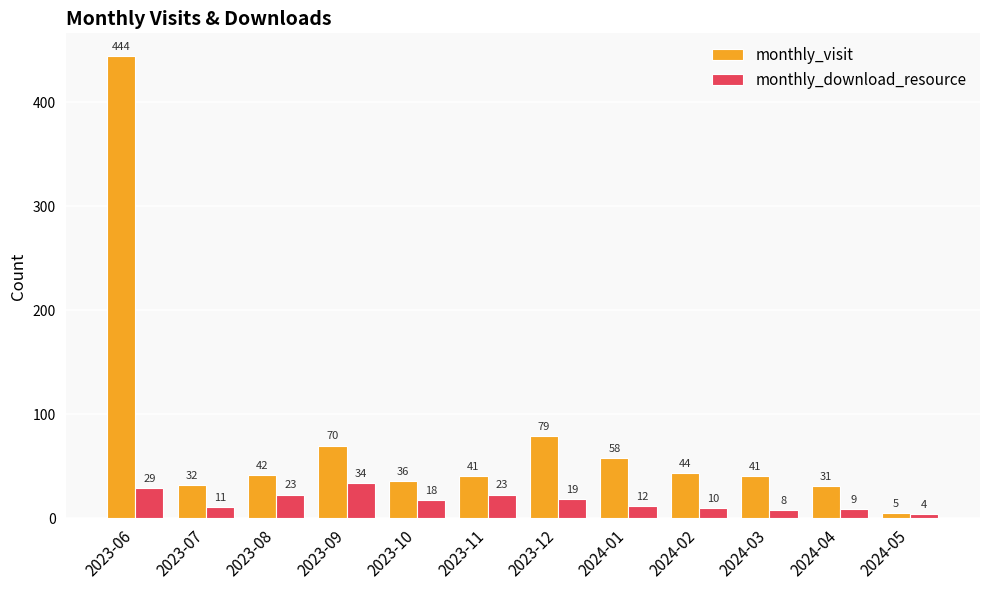

Which category has the highest value in the monthly_download_resource series?

2023-09